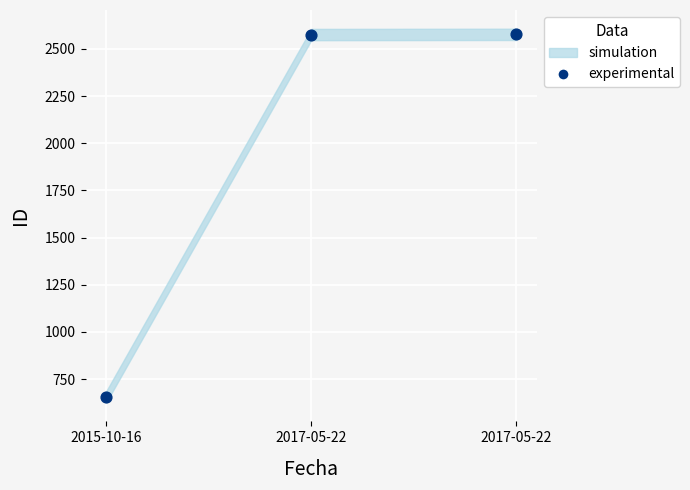

What is the average Y value?

1936